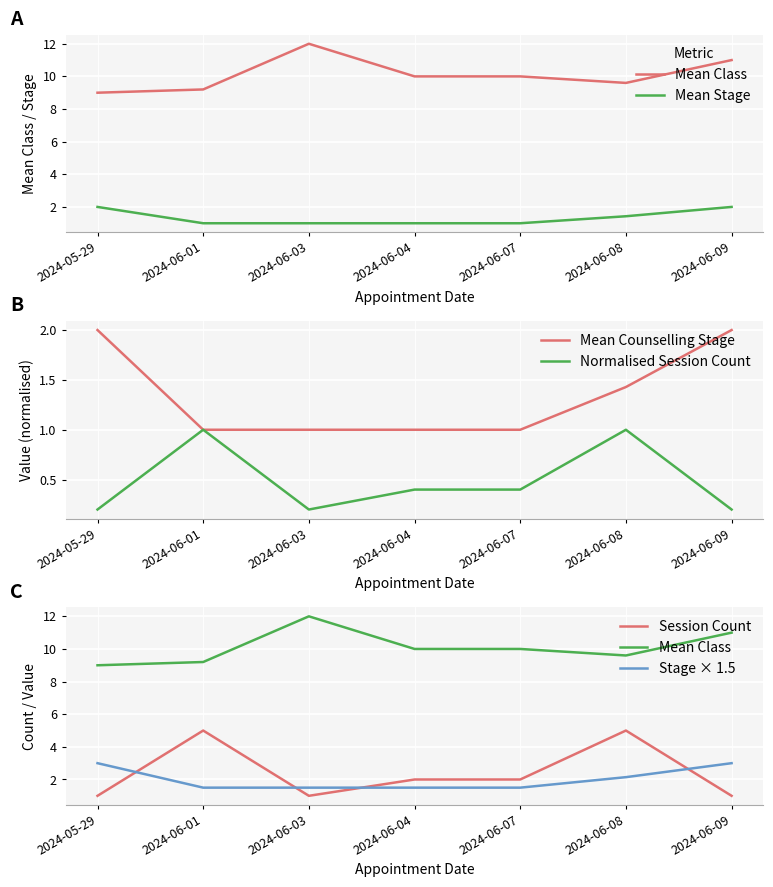

Is the value of Mean Stage at 2024-06-03 greater than the value of Normalised Session Count at 2024-05-29?

Yes